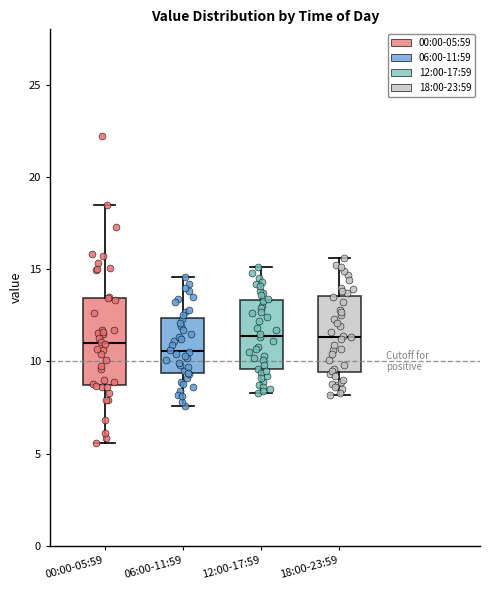

Where is the lower edge of the box for 12:00-17:59 on the y-axis? The values are not printed on the chart, so give them approximately, as read against the axis.

9.5